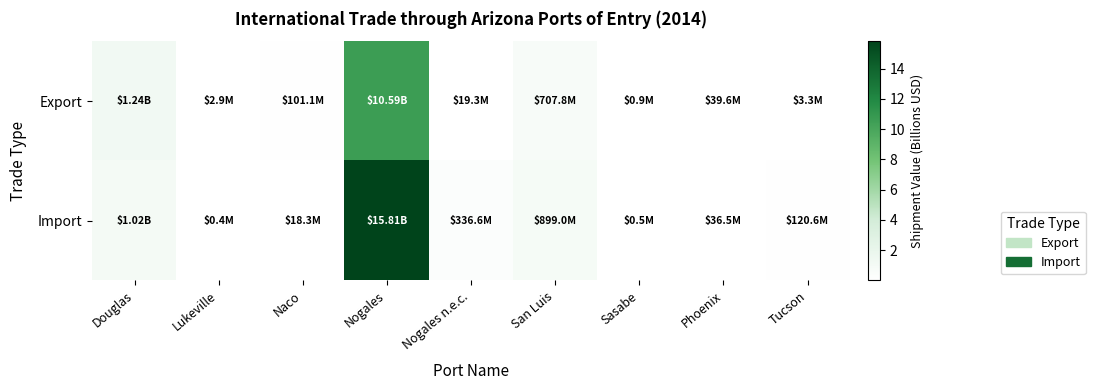

Rank the series by their average value, from highest to lowest.

Import, Export